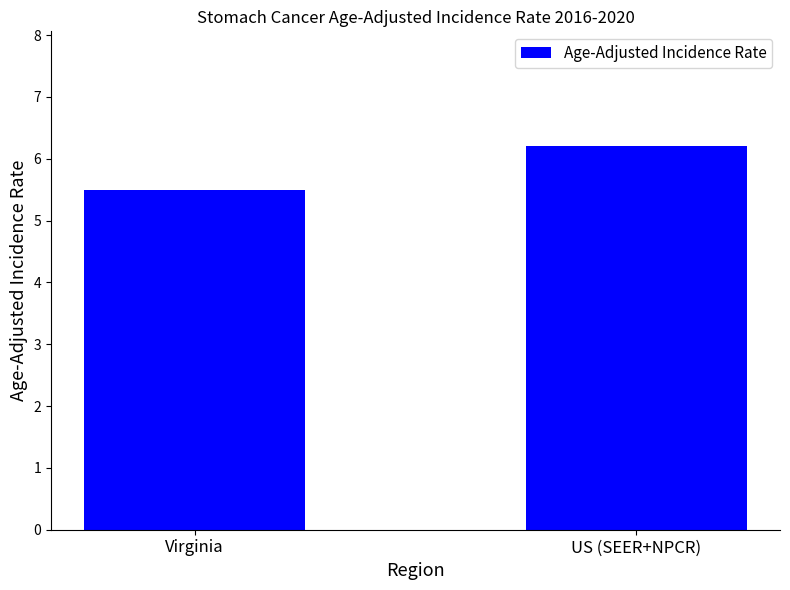

What is the difference between the values at Virginia and US (SEER+NPCR)?

0.7